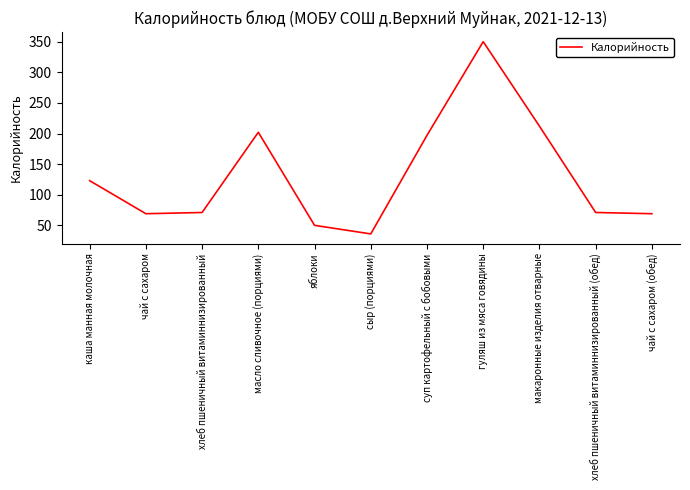

What is the change in value from сыр (порциями) to суп картофельный с бобовыми?

+161